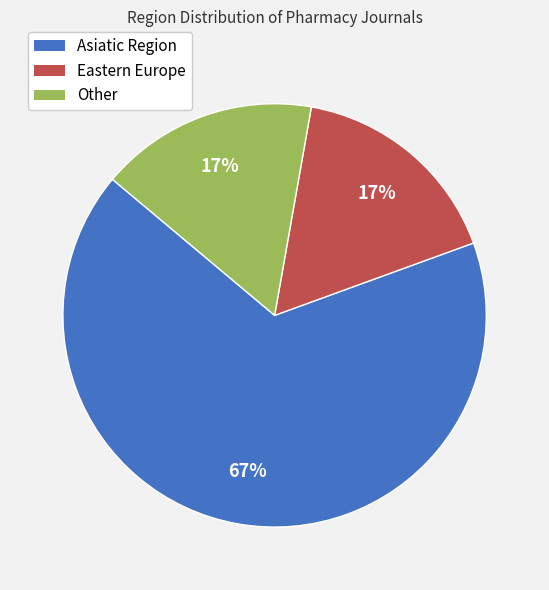

To the nearest percent, what is the difference between the Other and Asiatic Region slice percentages?

50%